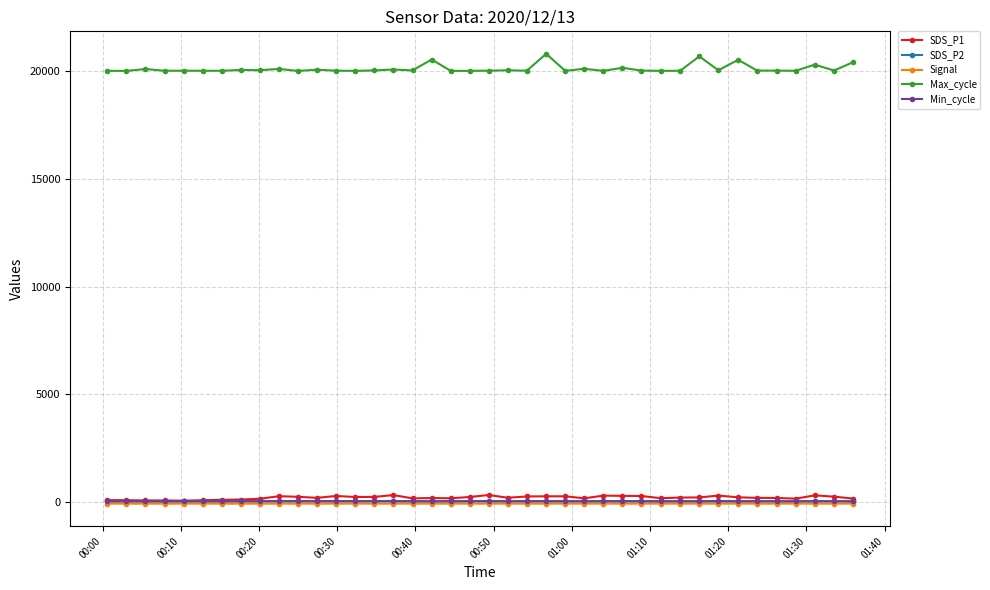

Does the chart have visible grid lines?

Yes